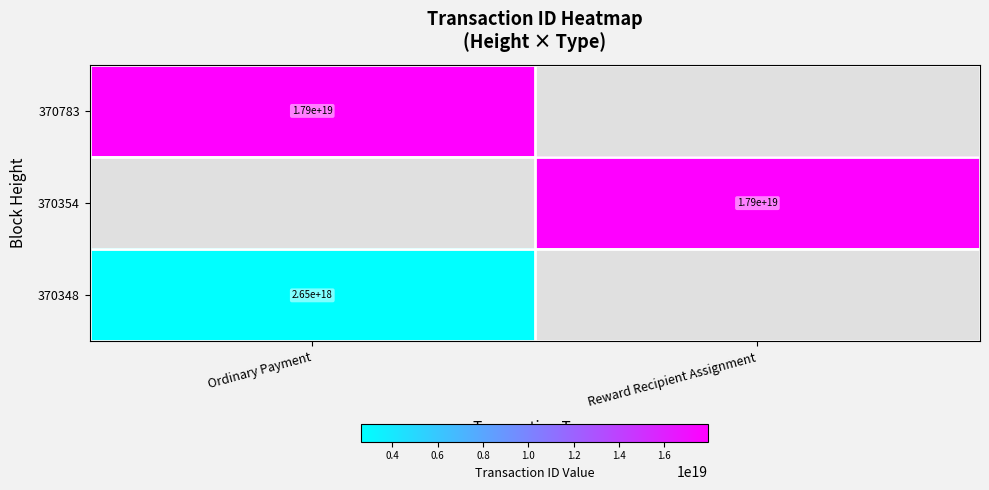

What is the total value across all series at Ordinary Payment?

20581403891042336768